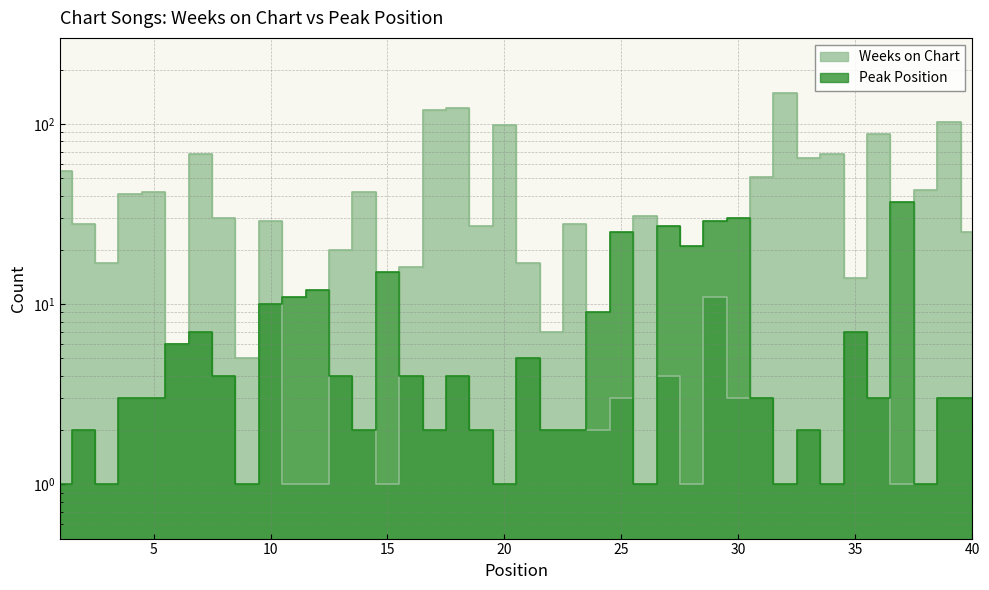

What is the smallest value displayed?

1